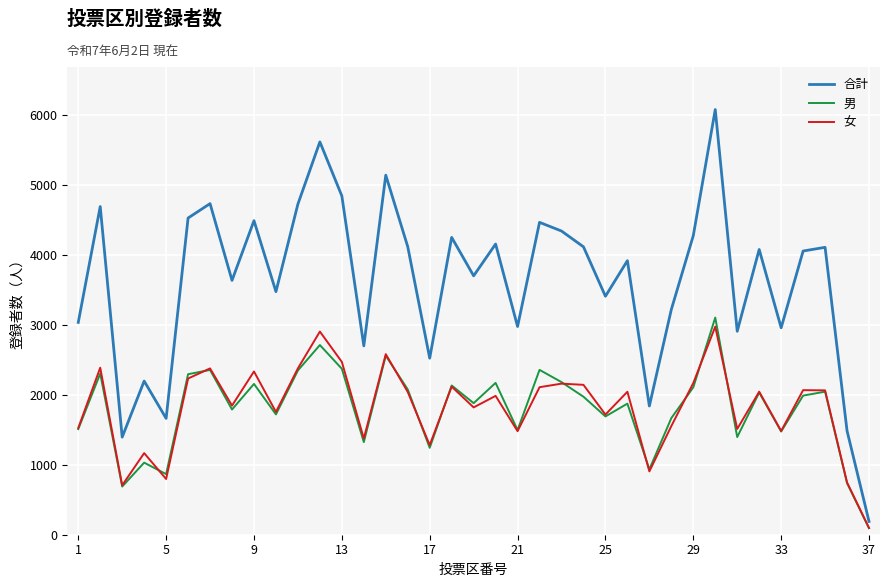

What is the greatest value displayed?

6082